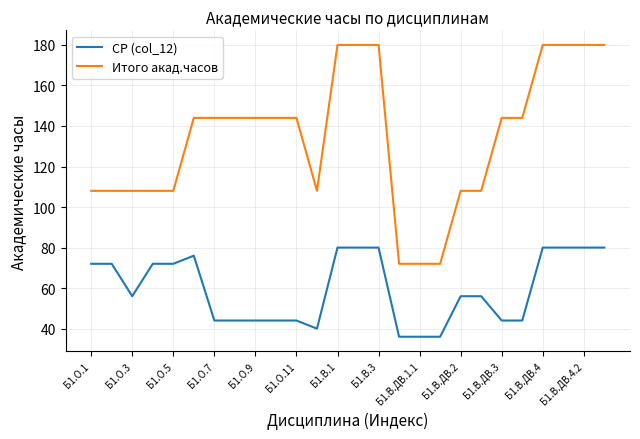

Which series has the widest spread of values?

Итого акад.часов